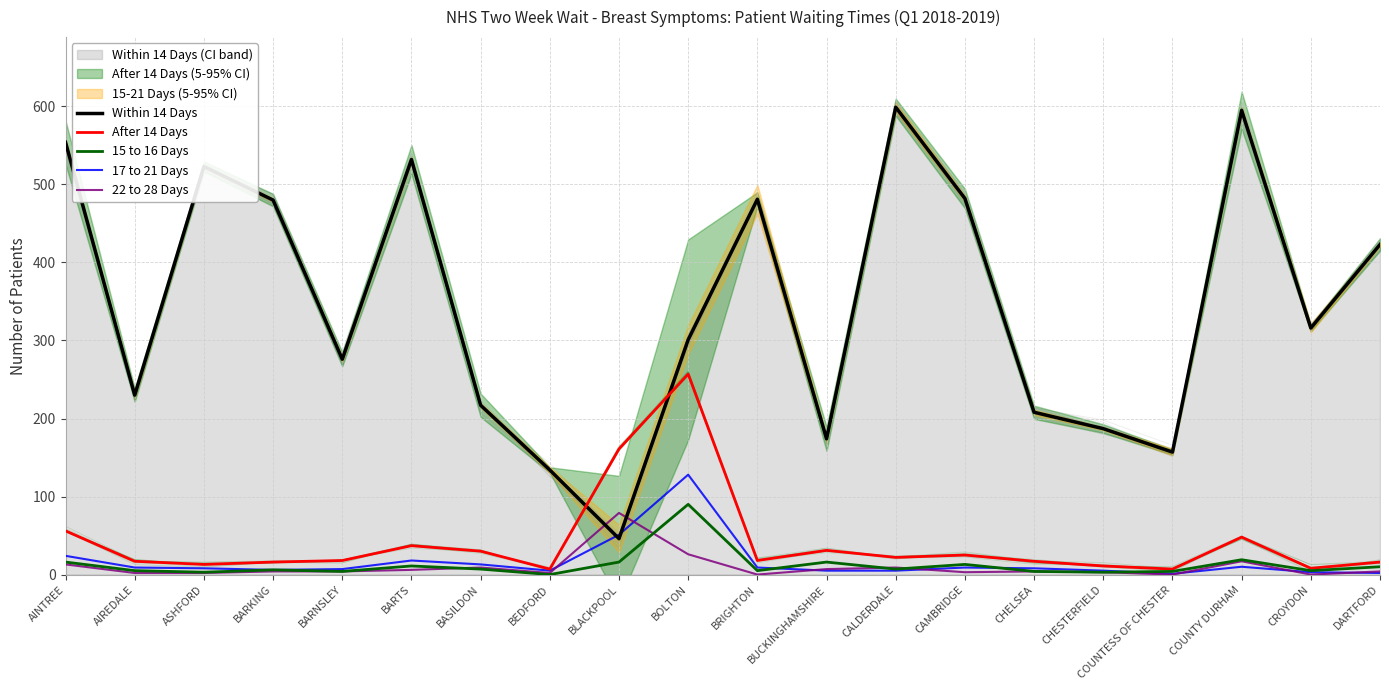

Which label corresponds to the largest value in the chart?

CALDERDALE